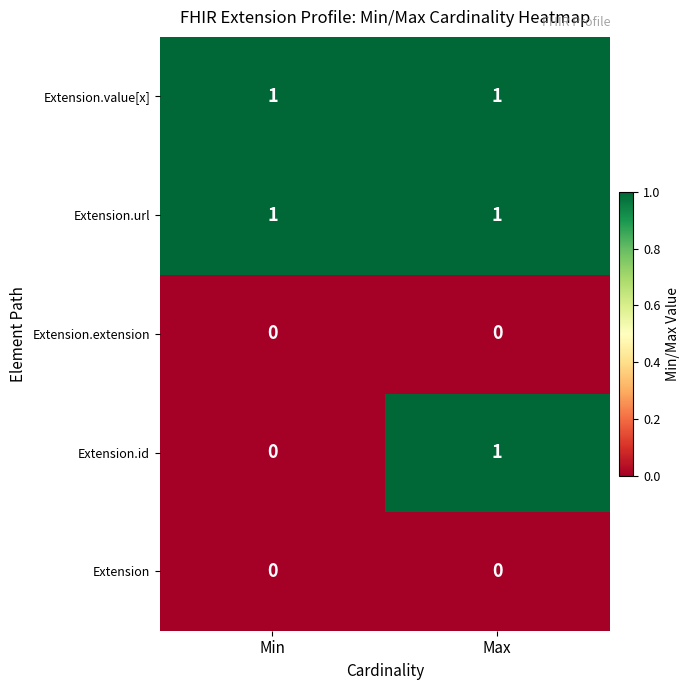

Which series changed the most between Min and Max?

Extension.id